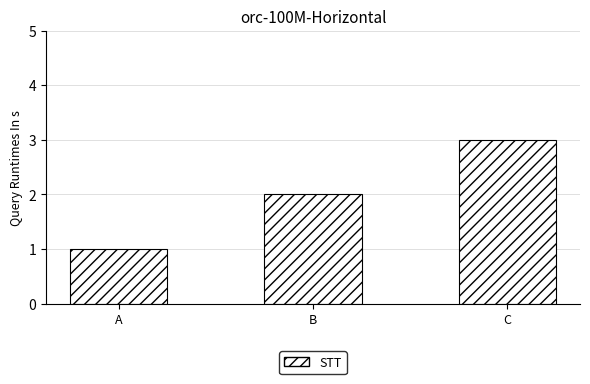

How many categories are shown in the chart?

3